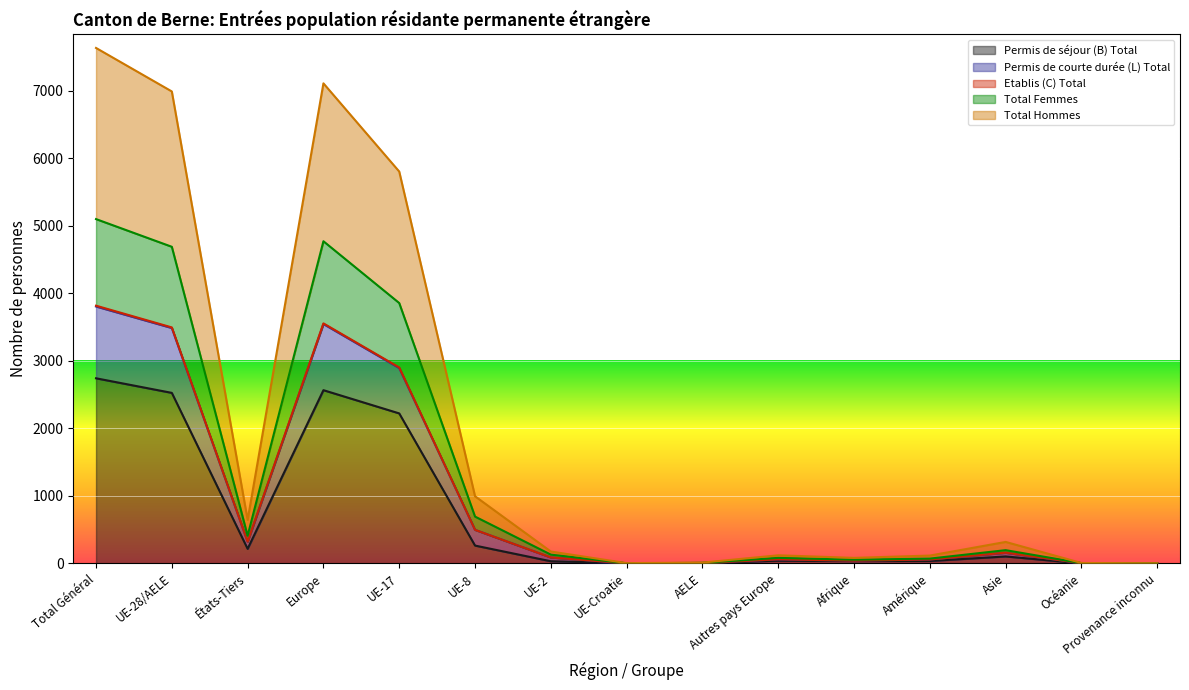

True or false: Total Femmes and Permis de courte durée (L) Total cross at least once.

False